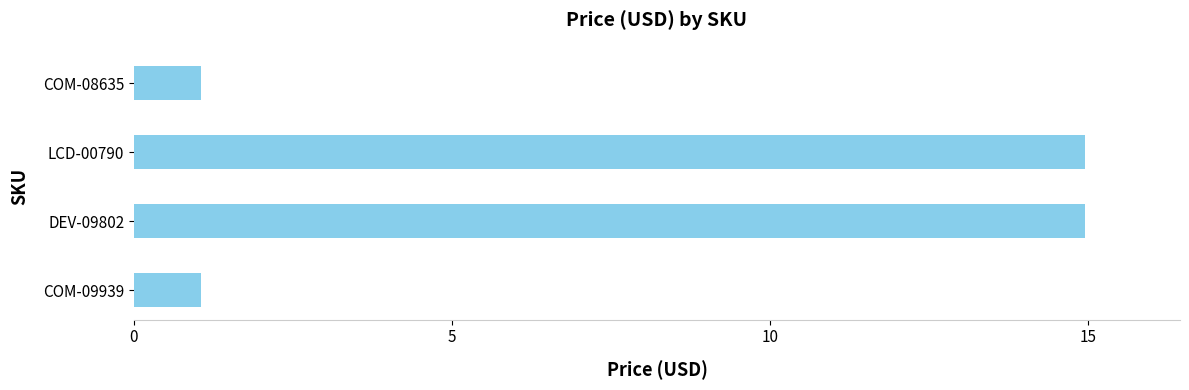

What is the average value?

8.0